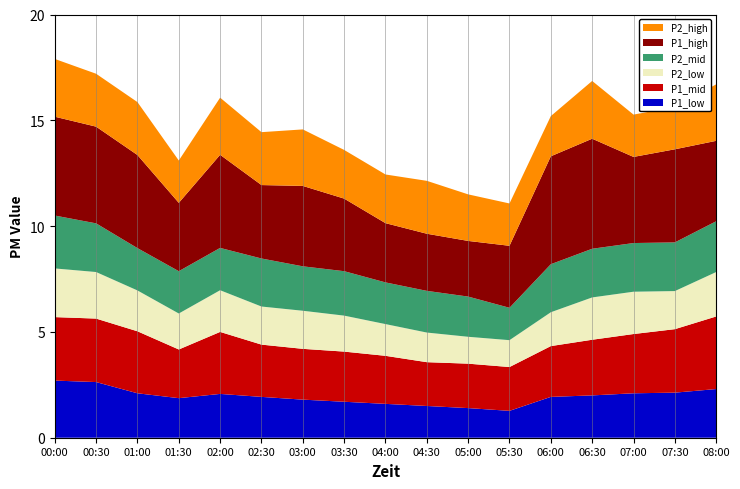

Reading left to right, list all the values displayed in this chart.

P1_low: 2.7	2.6	2.1	1.9	2.1	1.9	1.8	1.7	1.6	1.5	1.4	1.3	1.9	2.0	2.1	2.1	2.3
P1_mid: 3.0	3.0	2.9	2.3	2.9	2.5	2.4	2.4	2.3	2.1	2.1	2.1	2.4	2.6	2.8	3.0	3.4
P2_low: 2.3	2.2	1.9	1.7	2.0	1.8	1.8	1.7	1.5	1.4	1.3	1.3	1.6	2.0	2.0	1.8	2.1
P2_mid: 2.5	2.3	2.0	2.0	2.0	2.3	2.1	2.1	2.0	2.0	1.9	1.5	2.3	2.3	2.3	2.3	2.4
P1_high: 4.7	4.6	4.4	3.2	4.4	3.5	3.8	3.4	2.8	2.7	2.6	2.9	5.1	5.2	4.1	4.4	3.8
P2_high: 2.7	2.5	2.5	2.0	2.7	2.5	2.7	2.3	2.3	2.5	2.2	2.0	1.9	2.7	2.0	2.0	2.7